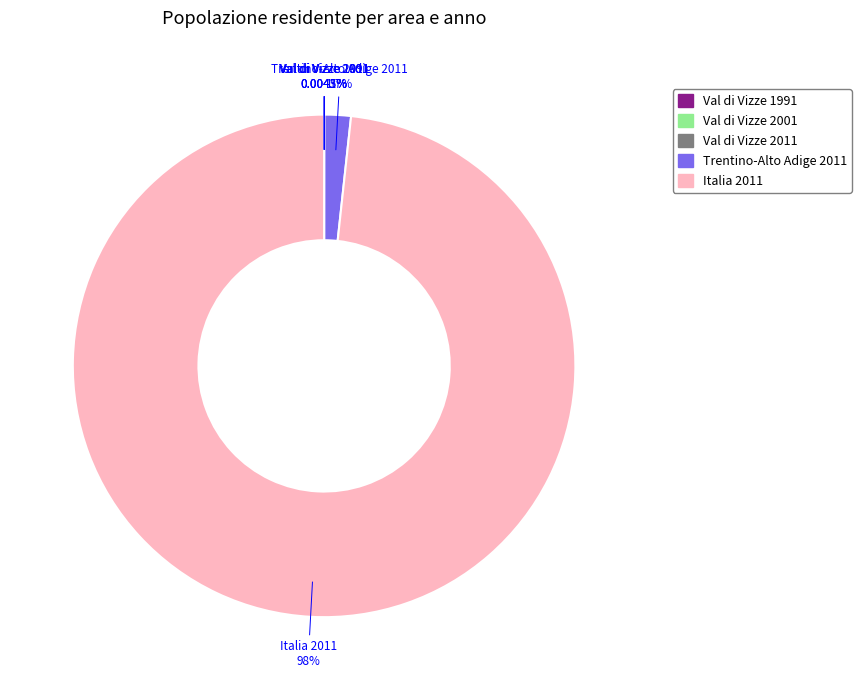

What is the majority slice?

Italia 2011